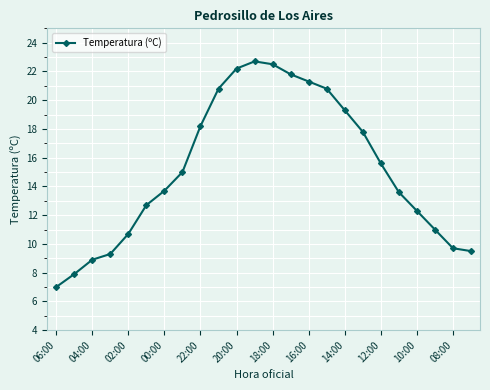

What is the average value?

15.2